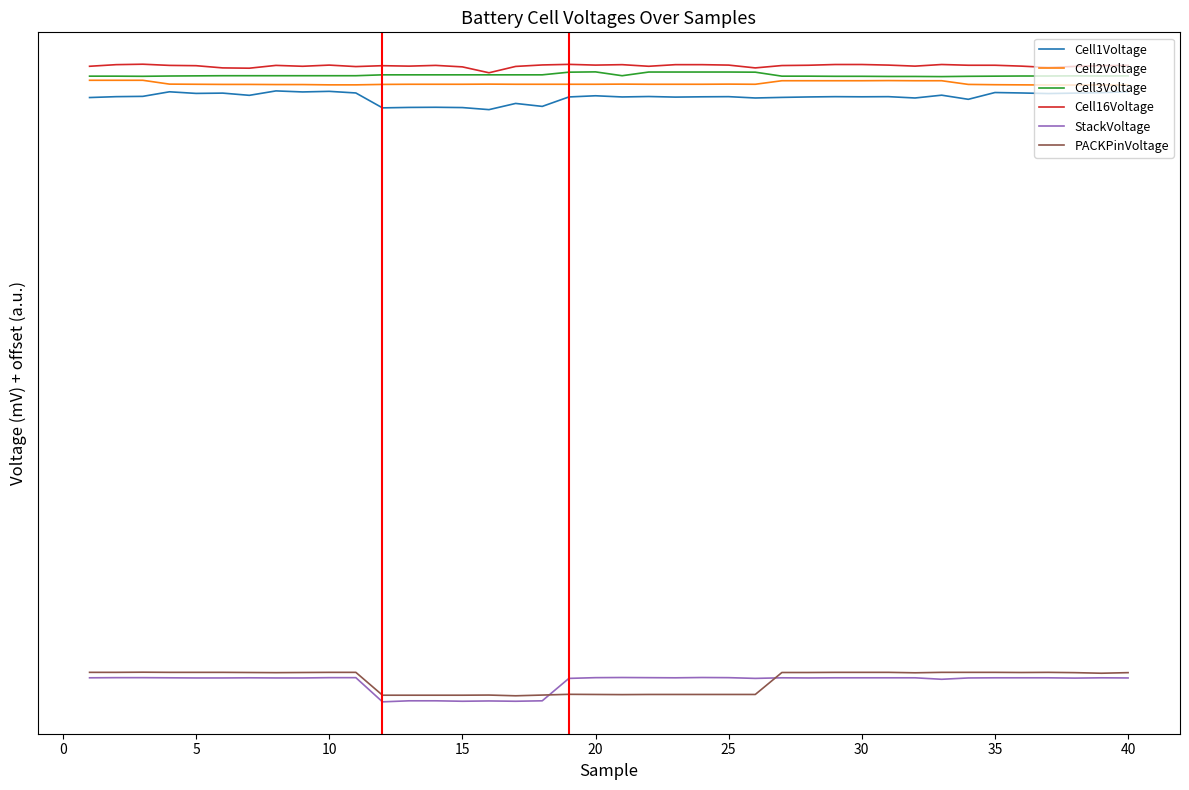

What is the maximum value shown in the chart?

4289